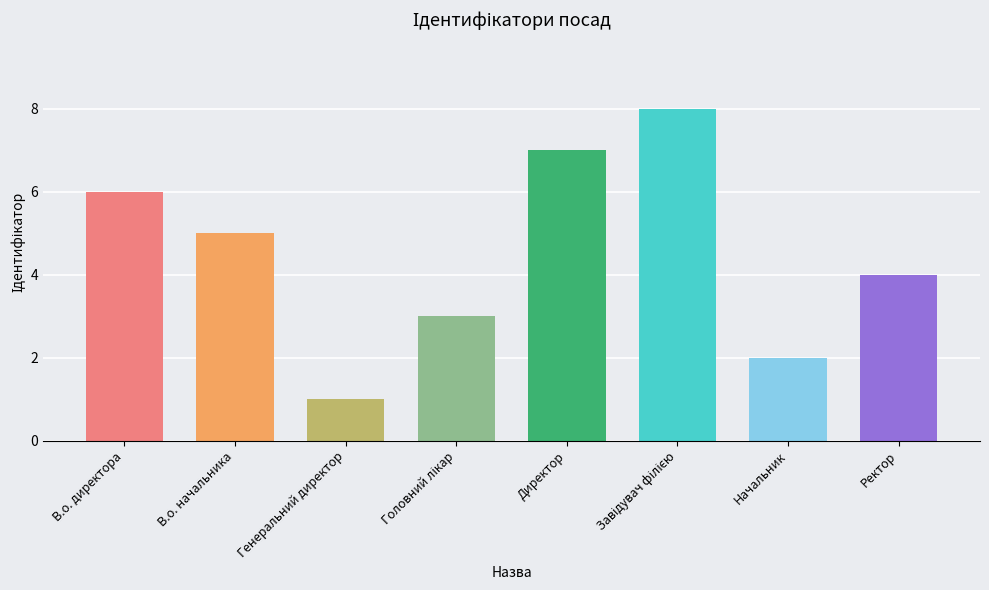

The value at Начальник is 4. True or false?

False